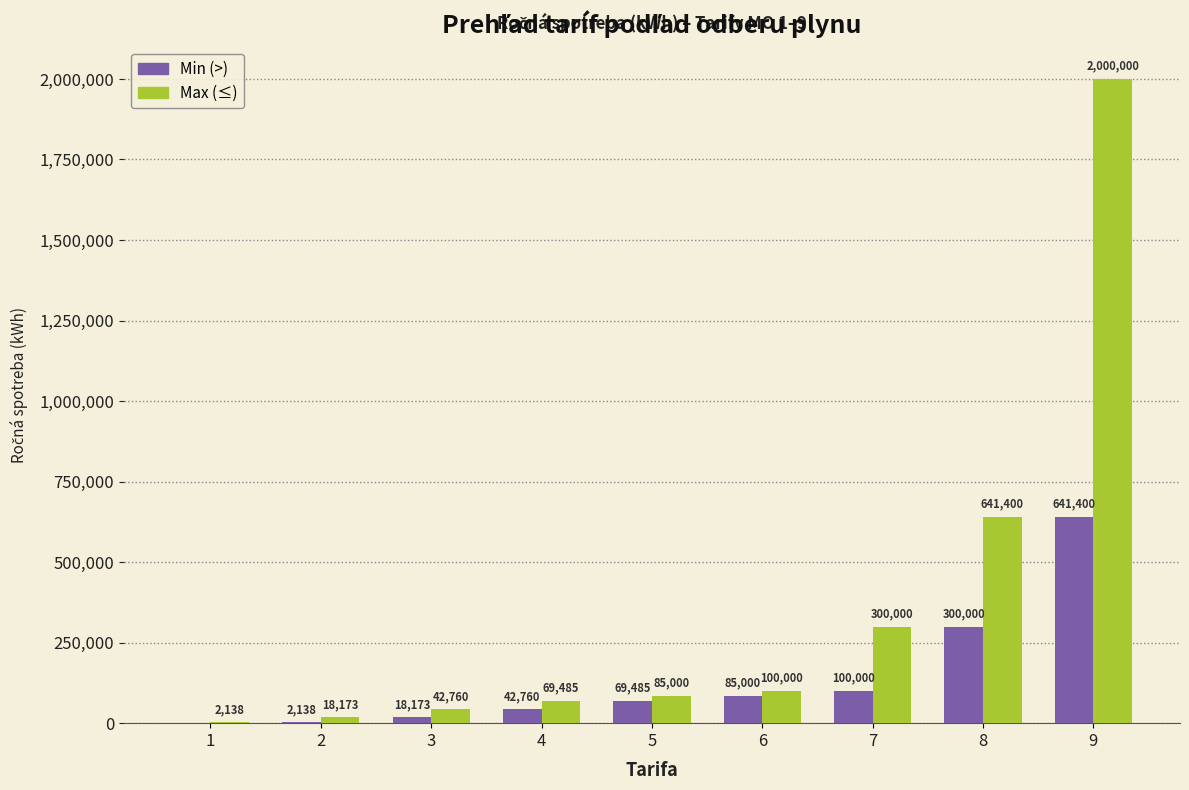

What is the average value of the Min (>) series?

139884